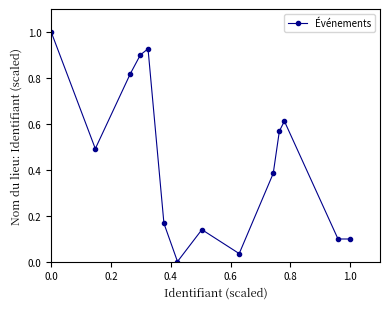

What is the maximum value shown in the chart?

1.0